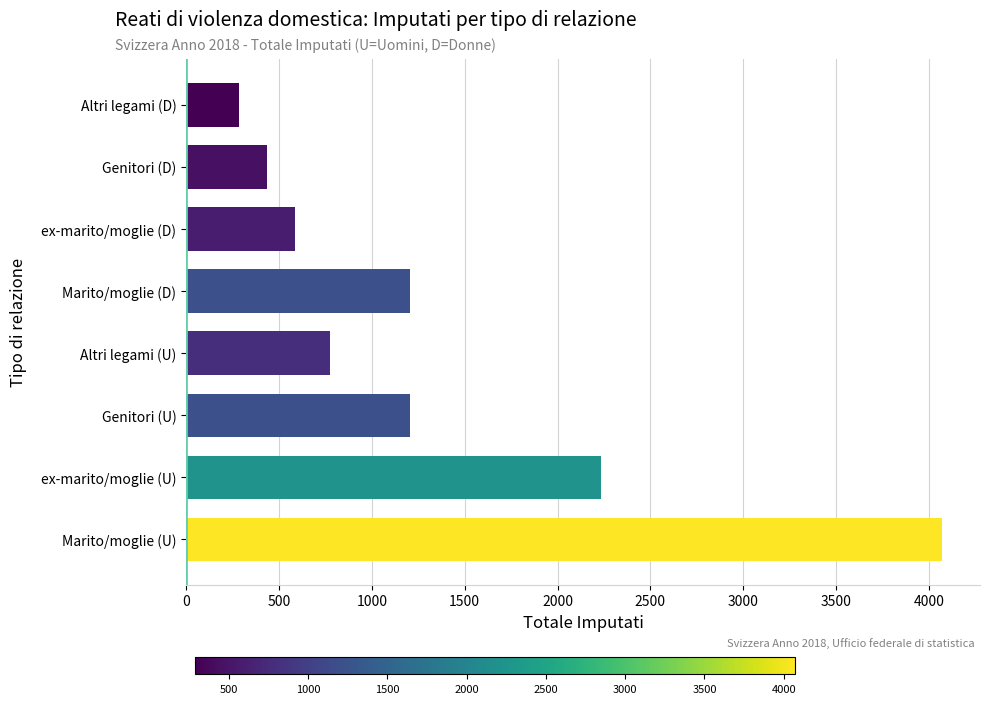

What is the smallest value displayed?

287